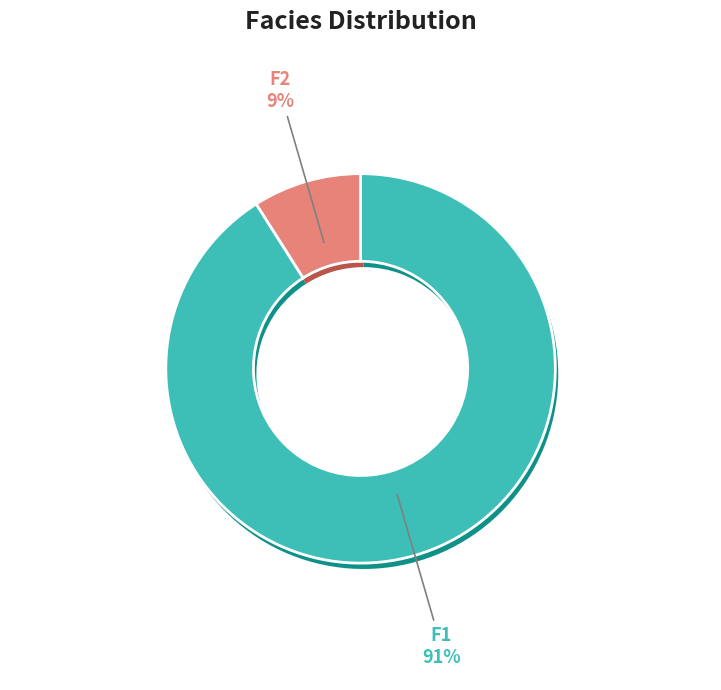

Does F2 represent more than half of the total?

No